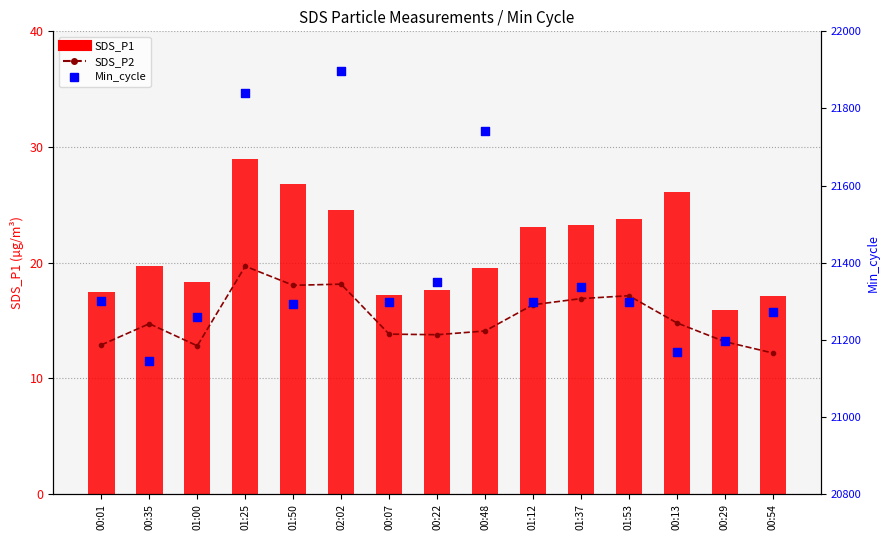

Which series has the largest total across all categories?

Min_cycle